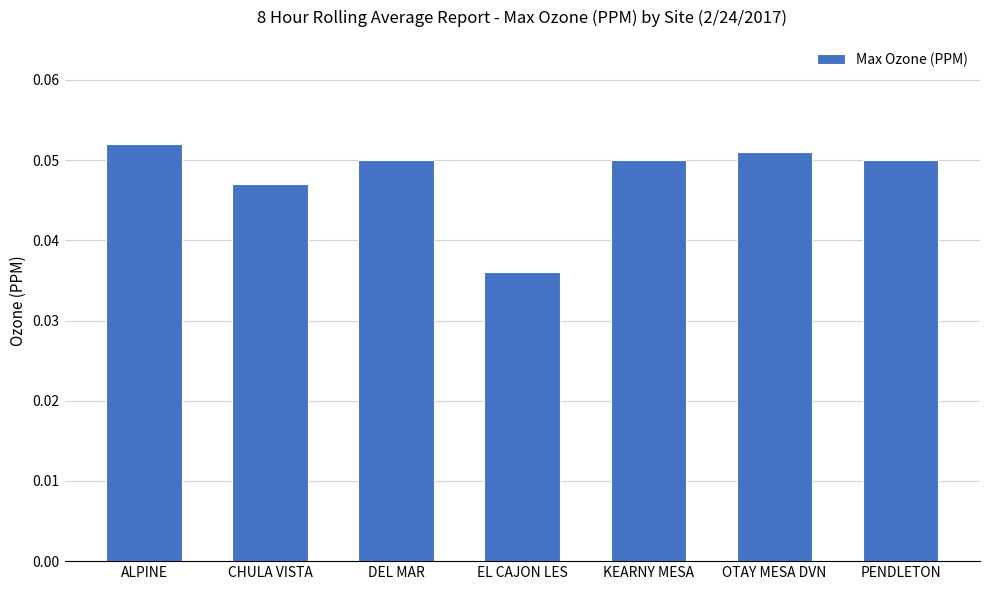

What position from the left is CHULA VISTA?

2